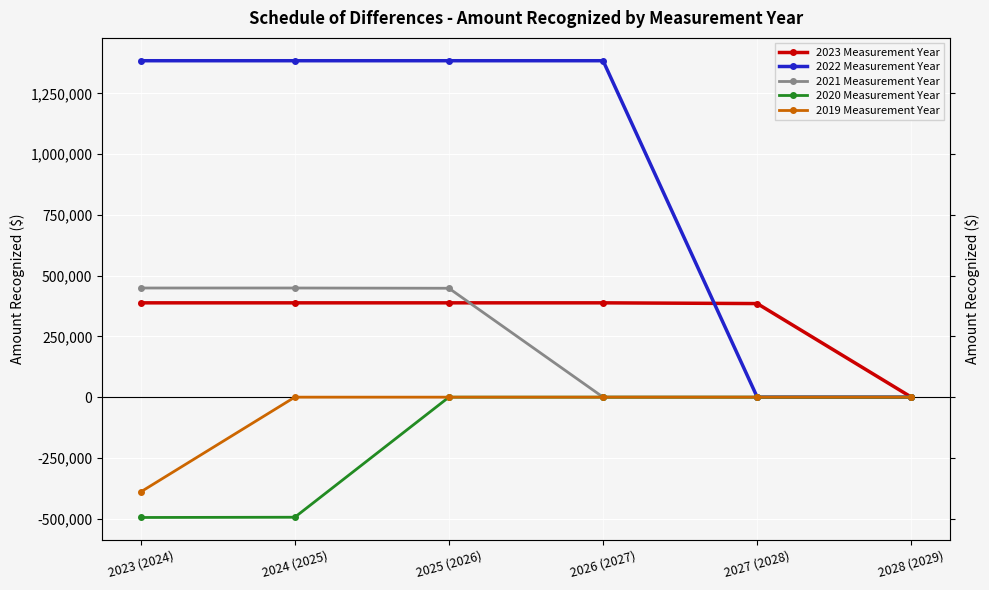

Which series has the largest total across all categories?

2022 Measurement Year